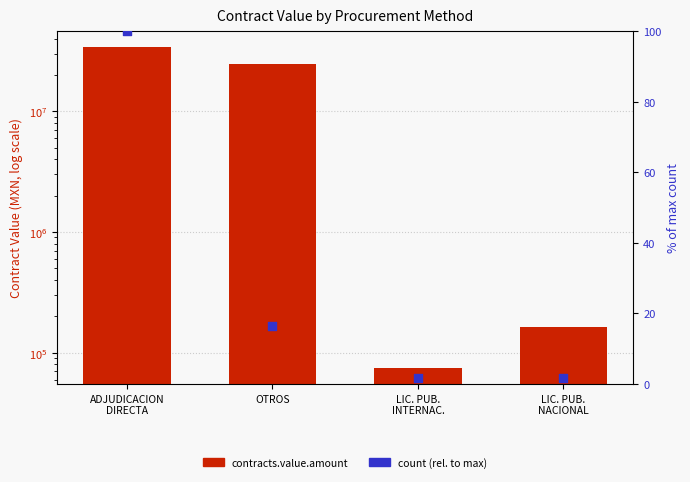

Which series reaches the maximum Y coordinate?

contracts.value.amount